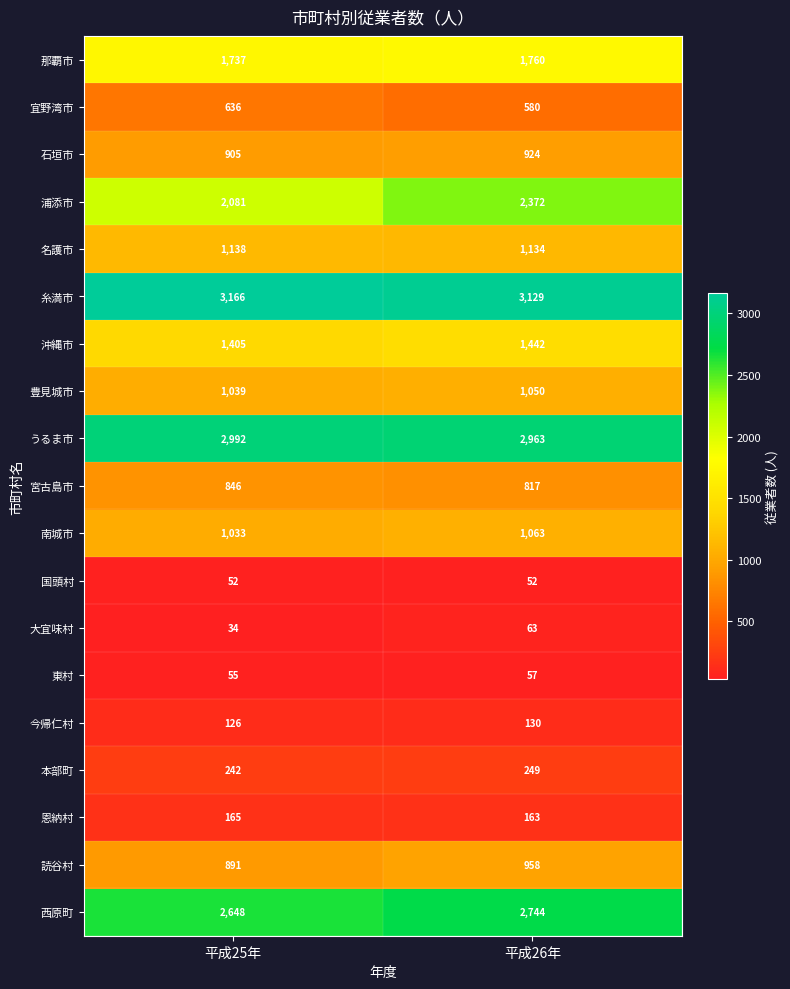

What is the maximum value shown in the chart?

3166